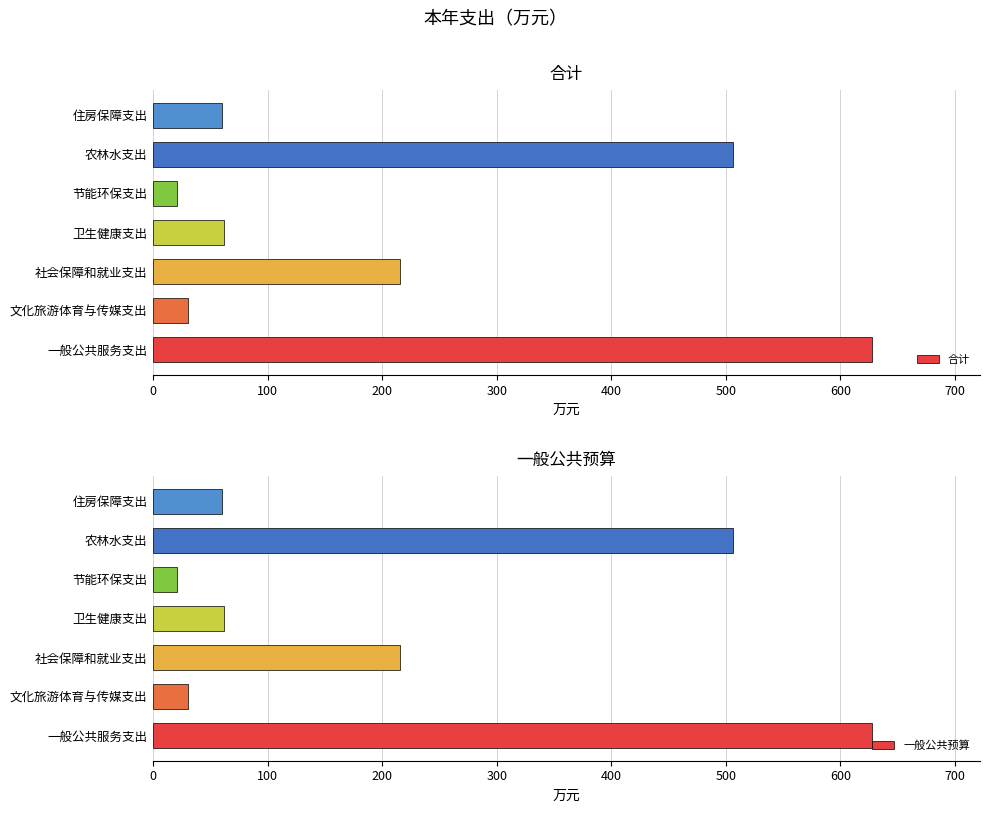

What is the value of the 合计 bar at the 5th from the left?

20.7